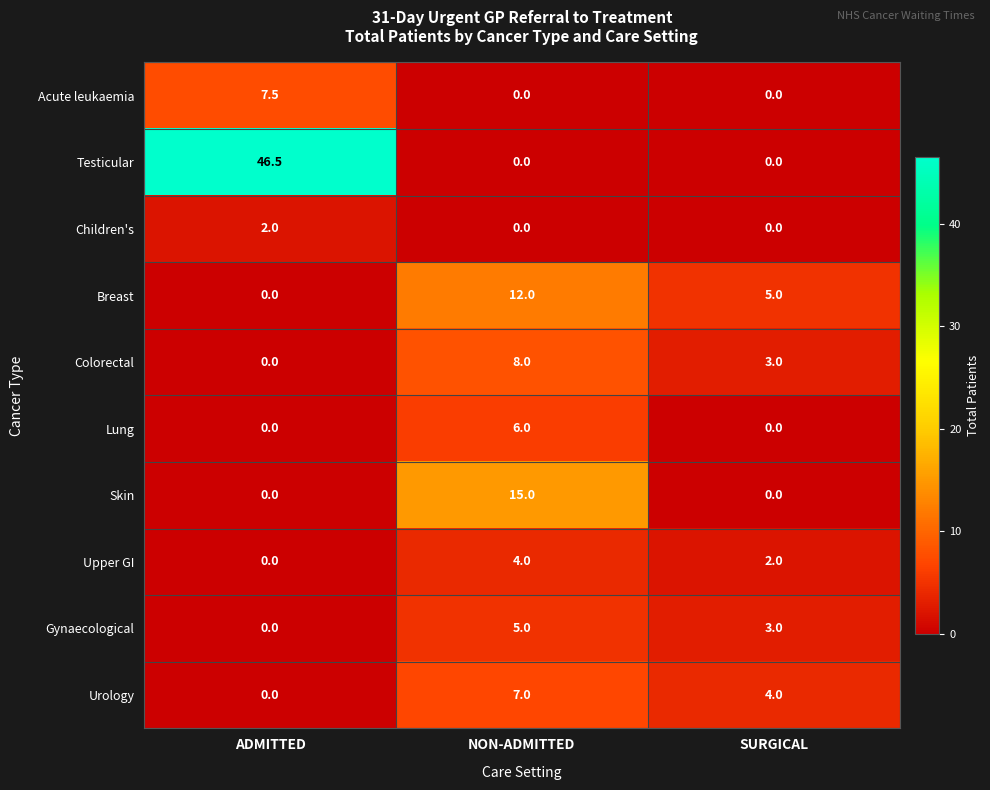

What is the average value of the Lung series?

2.0